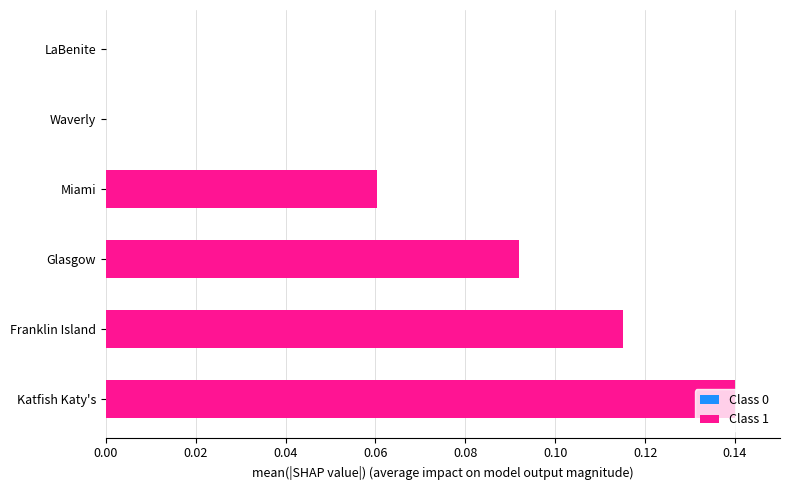

At which category is the sum across all series the highest?

Katfish Katy's